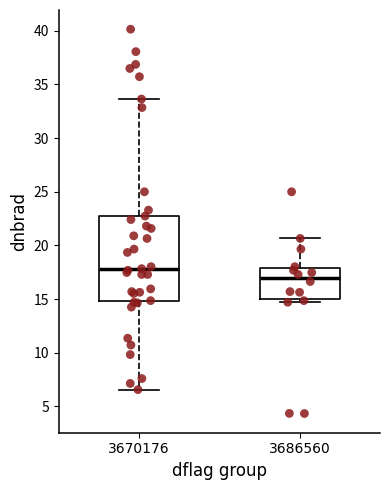

Where does the median line of the box at x = 3670176 sit on the y-axis? The values are not printed on the chart, so give them approximately, as read against the axis.

18.0